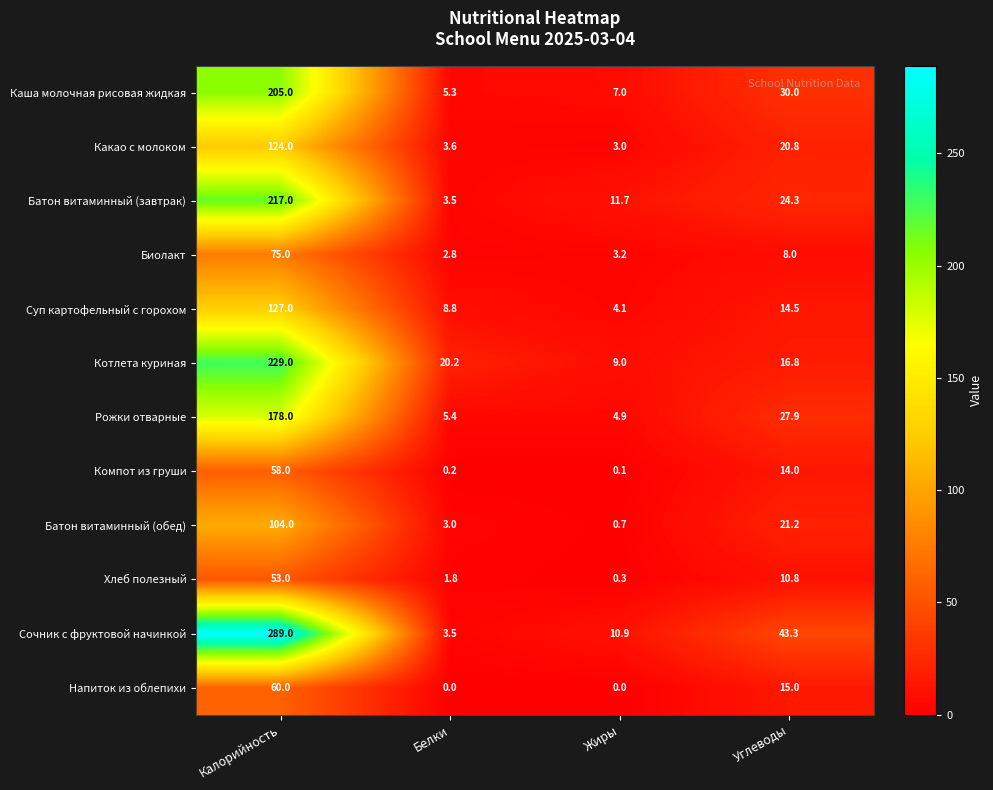

Rank the series by their maximum value, from lowest to highest.

Хлеб полезный, Компот из груши, Напиток из облепихи, Биолакт, Батон витаминный (обед), Какао с молоком, Суп картофельный с горохом, Рожки отварные, Каша молочная рисовая жидкая, Батон витаминный (завтрак), Котлета куриная, Сочник с фруктовой начинкой